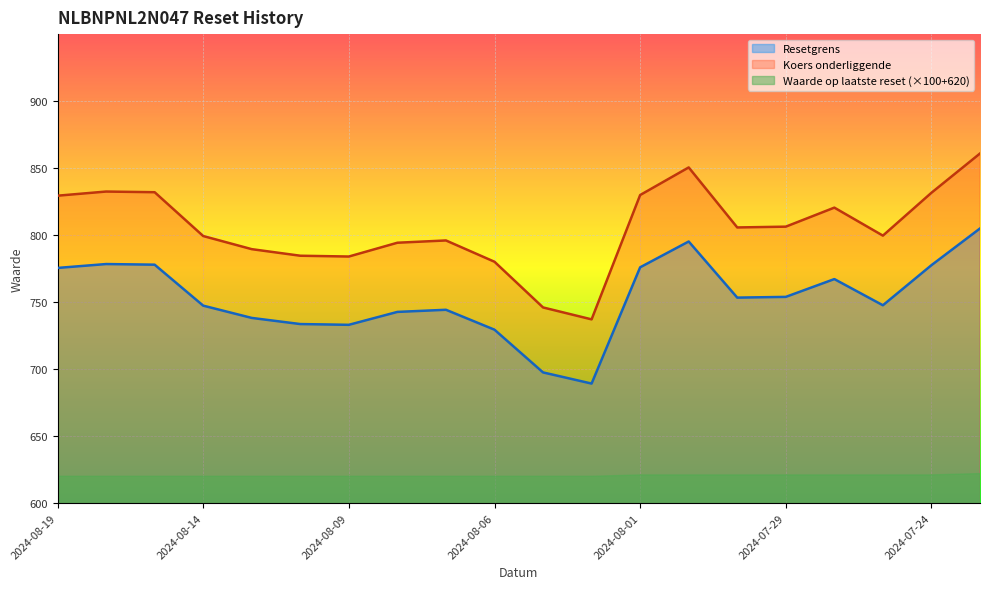

What is the difference between the highest and lowest values at 2024-08-19?

209.4